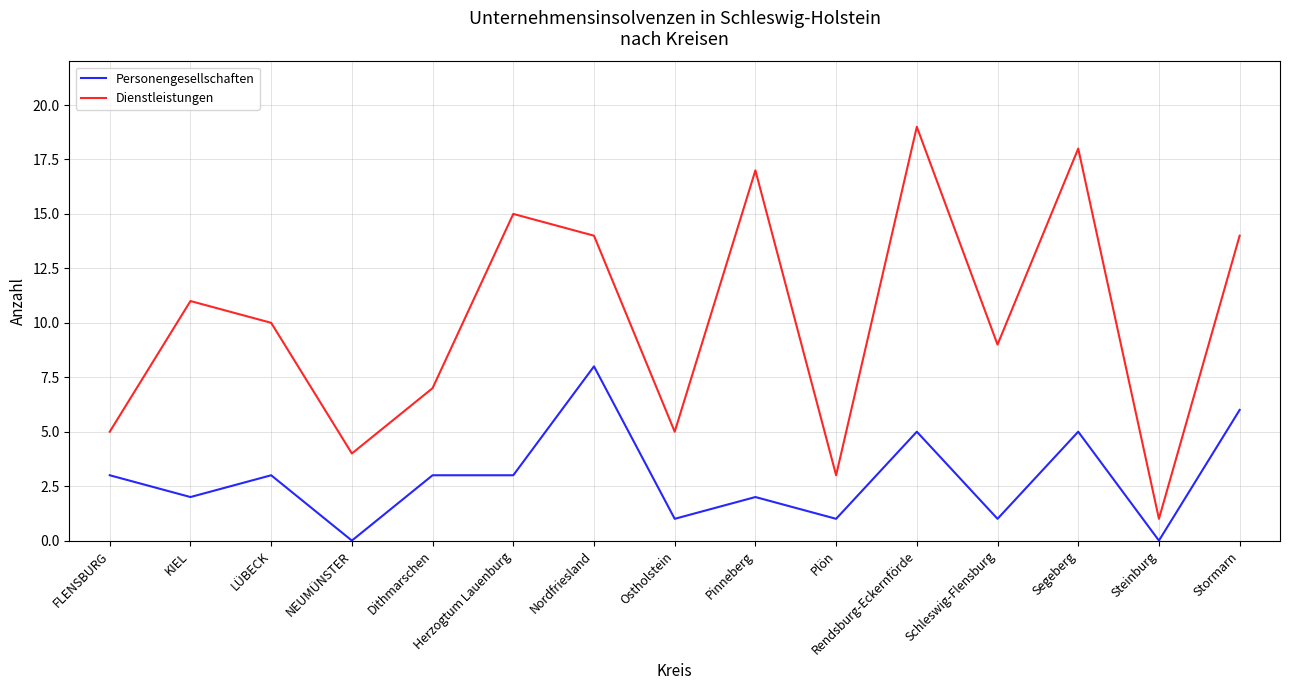

What is the difference between the highest and lowest values at Herzogtum Lauenburg?

12